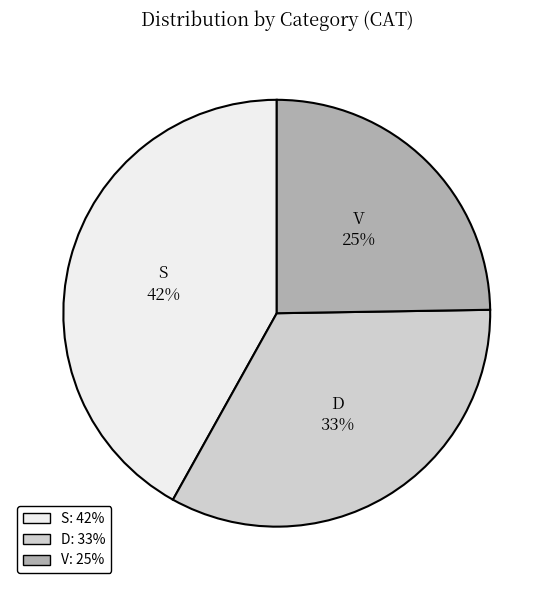

To the nearest percent, what is the average slice percentage?

33%